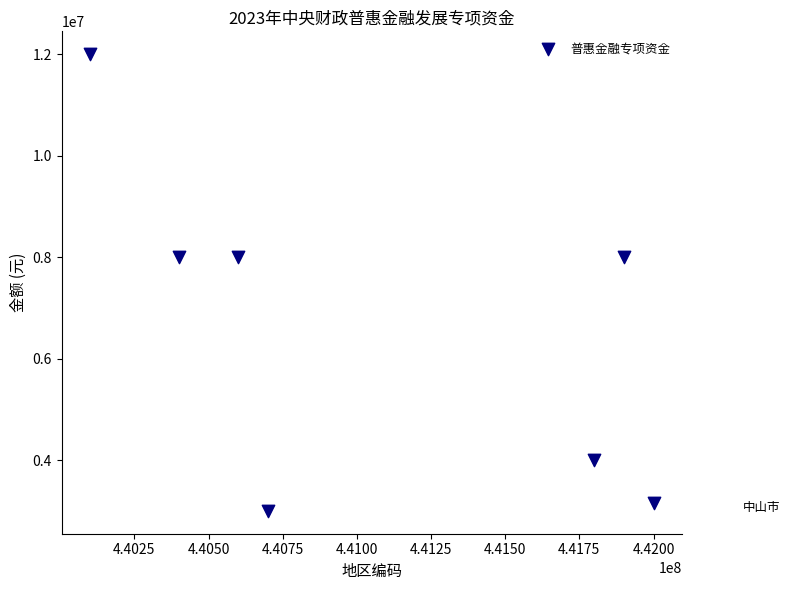

What is the range of Y values (max minus min)?

9000000